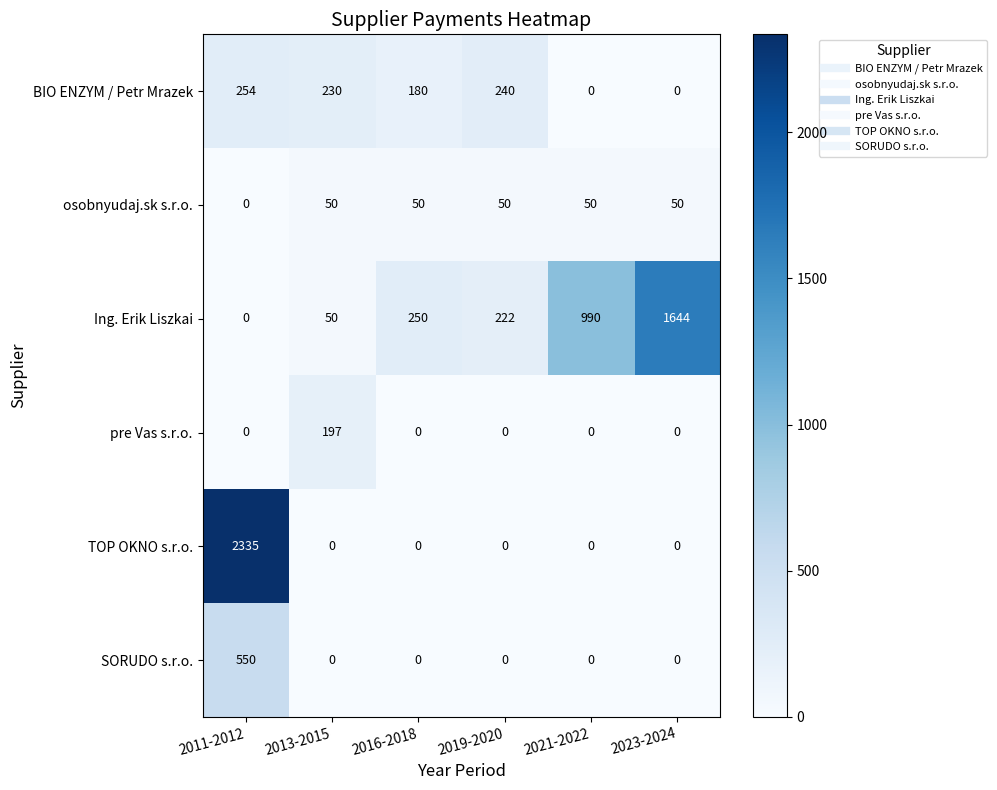

The value of TOP OKNO s.r.o. at 2016-2018 is 1285. True or false?

False